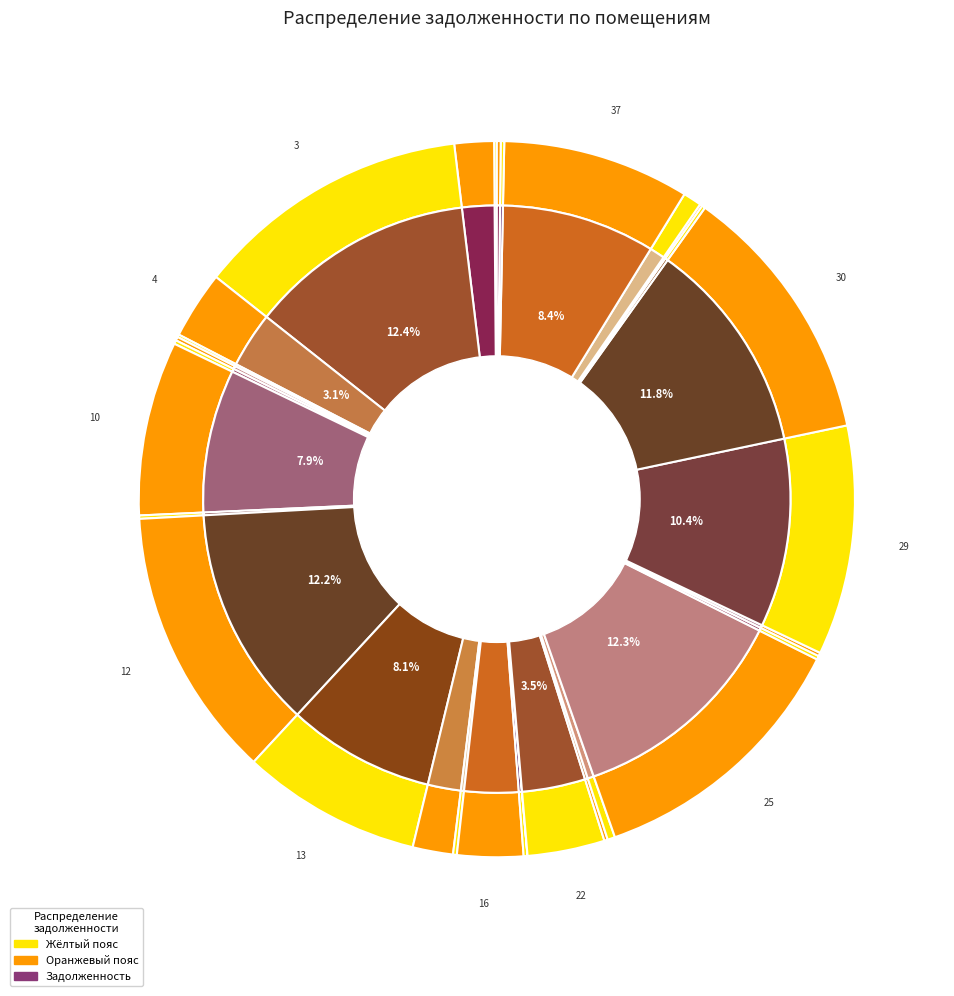

How many slices are in this pie chart?

35